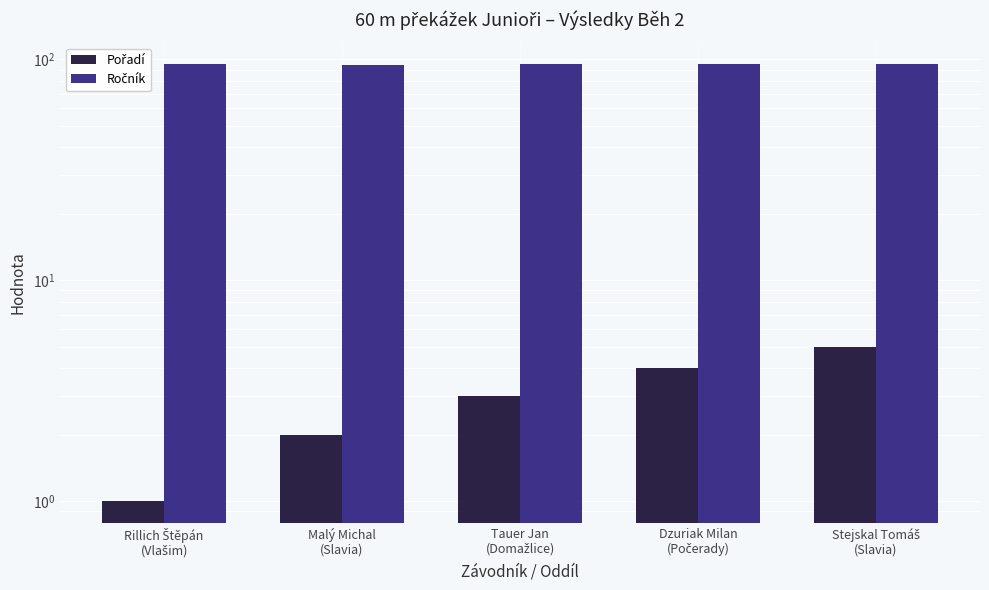

What is the sum of all Ročník values?

474